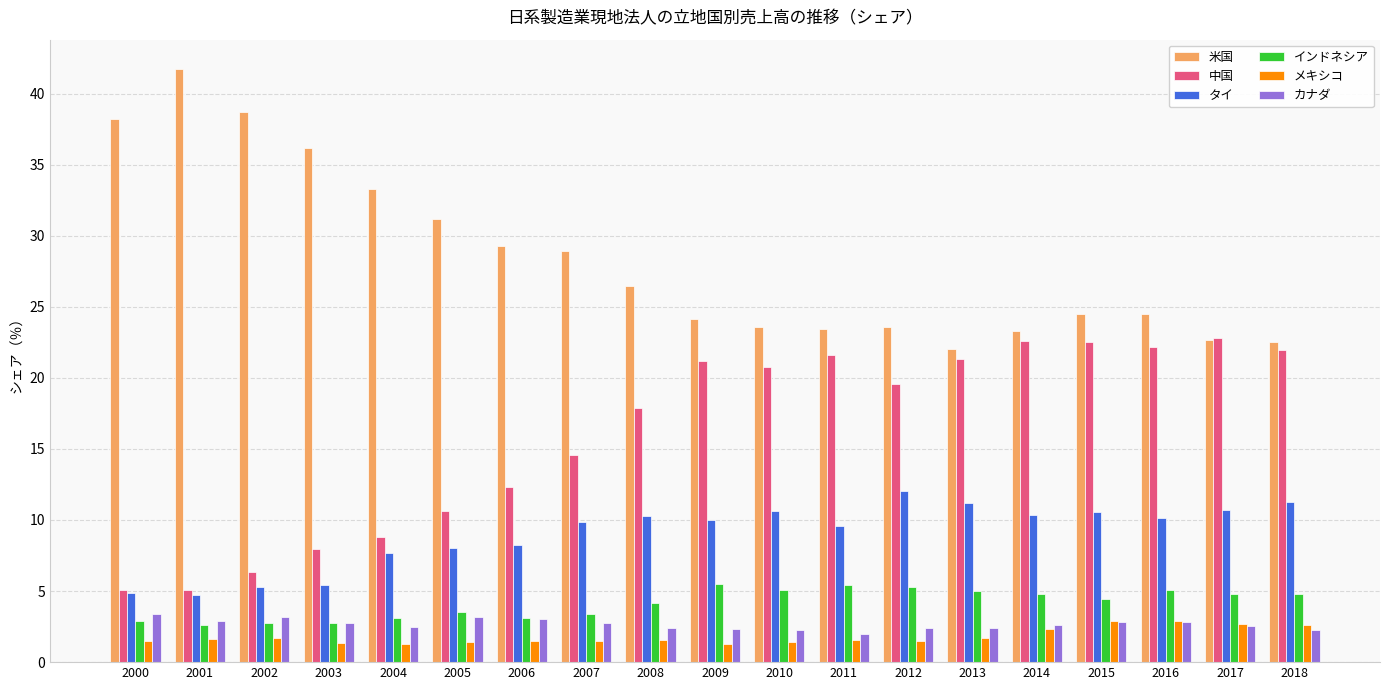

True or false: タイ has a value of 4.2 at 2015.

False